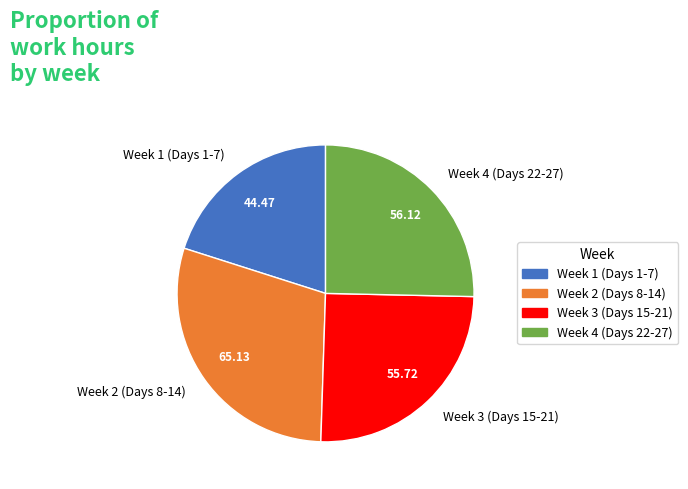

Which has a higher value, Week 3 (Days 15-21) or Week 2 (Days 8-14)?

Week 2 (Days 8-14)